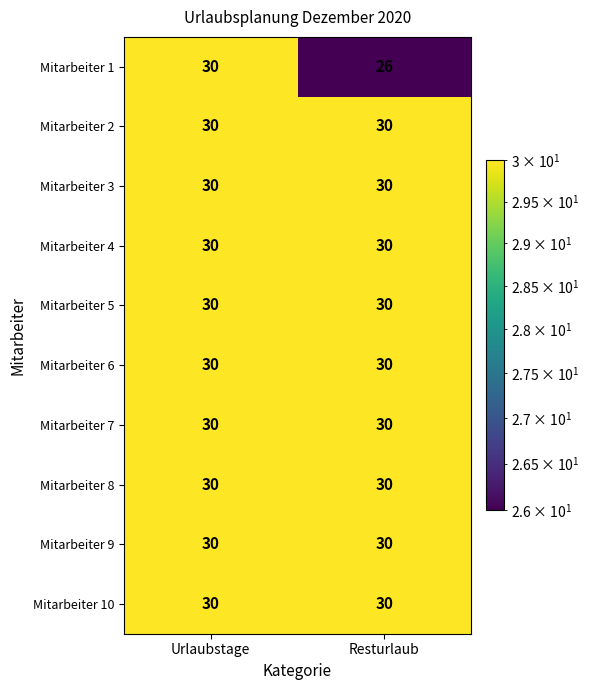

Read the Mitarbeiter 2 value at Resturlaub.

30